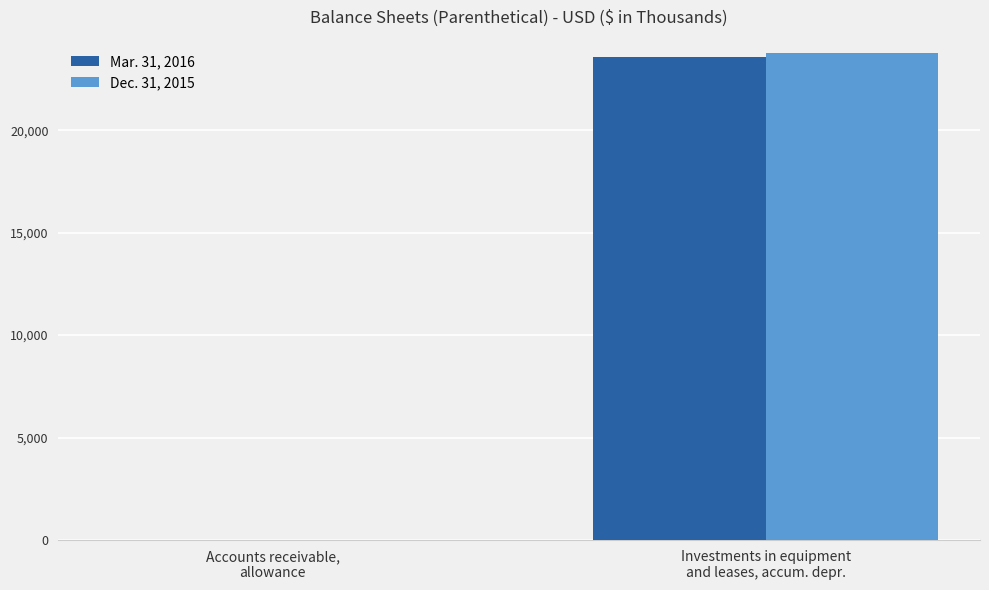

What is the greatest value displayed?

23772